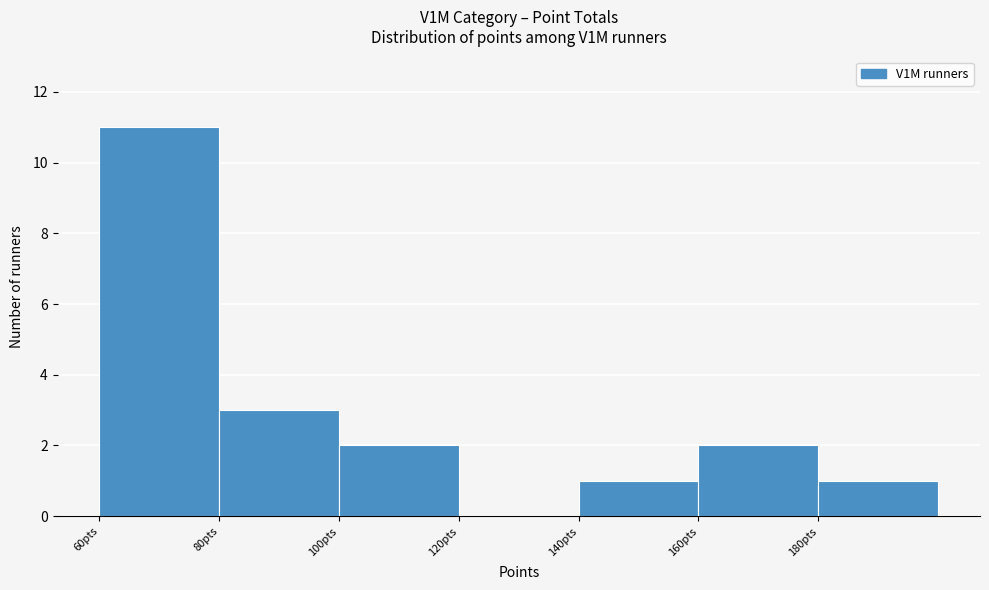

How tall is the bar that spans 180 to 200 on the x-axis? The values are not printed on the chart, so give them approximately, as read against the axis.

1